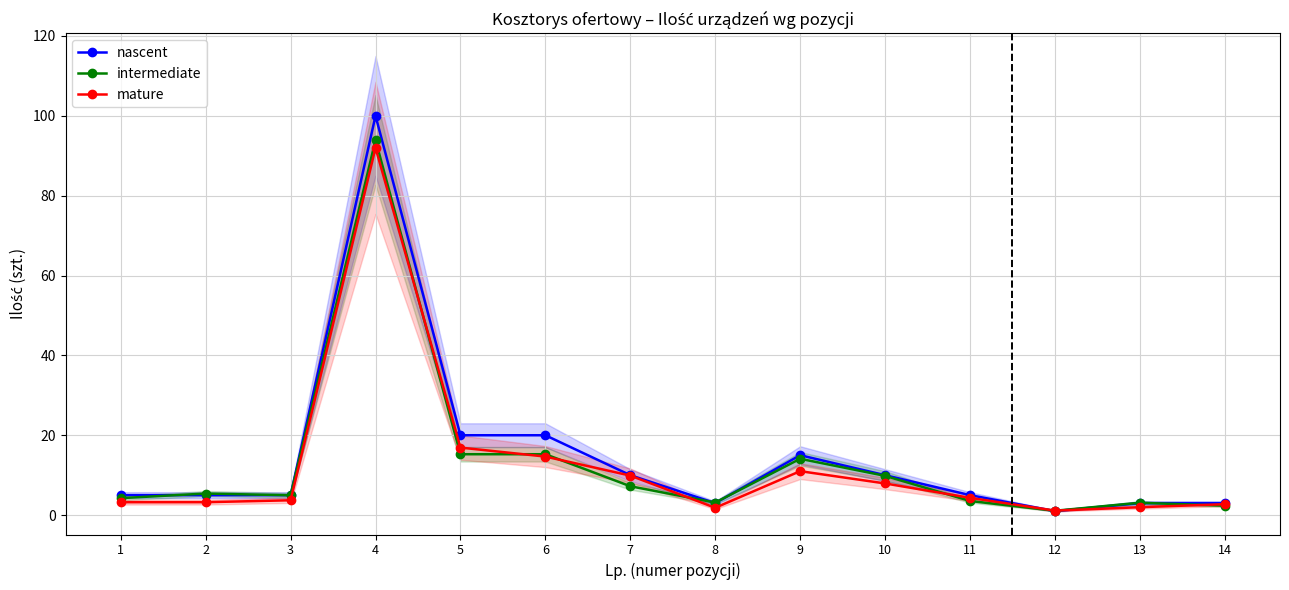

What is the total value across all series at 14?

8.1